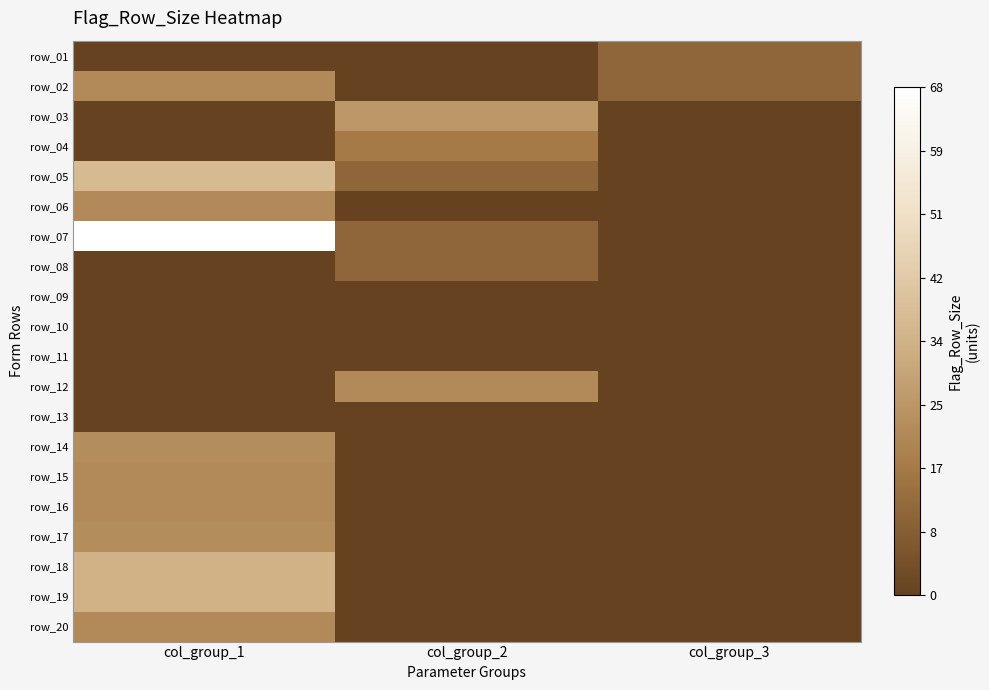

What is the greatest value displayed?

68